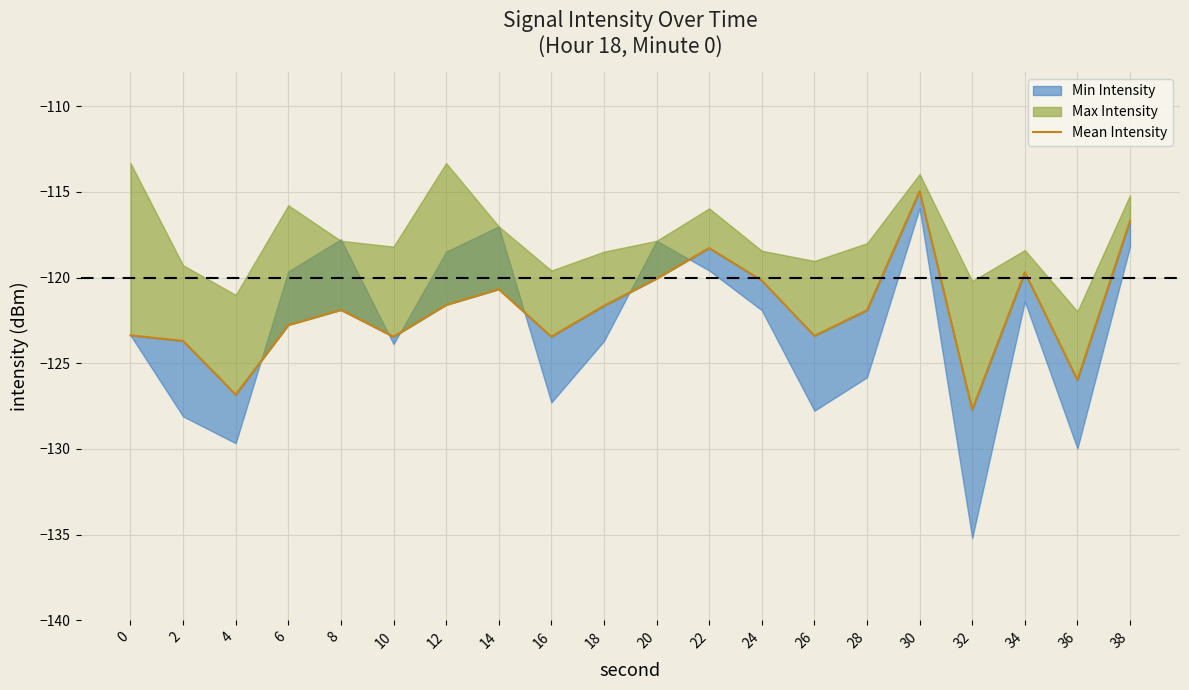

What is the difference between the second highest and second lowest values?

10.1